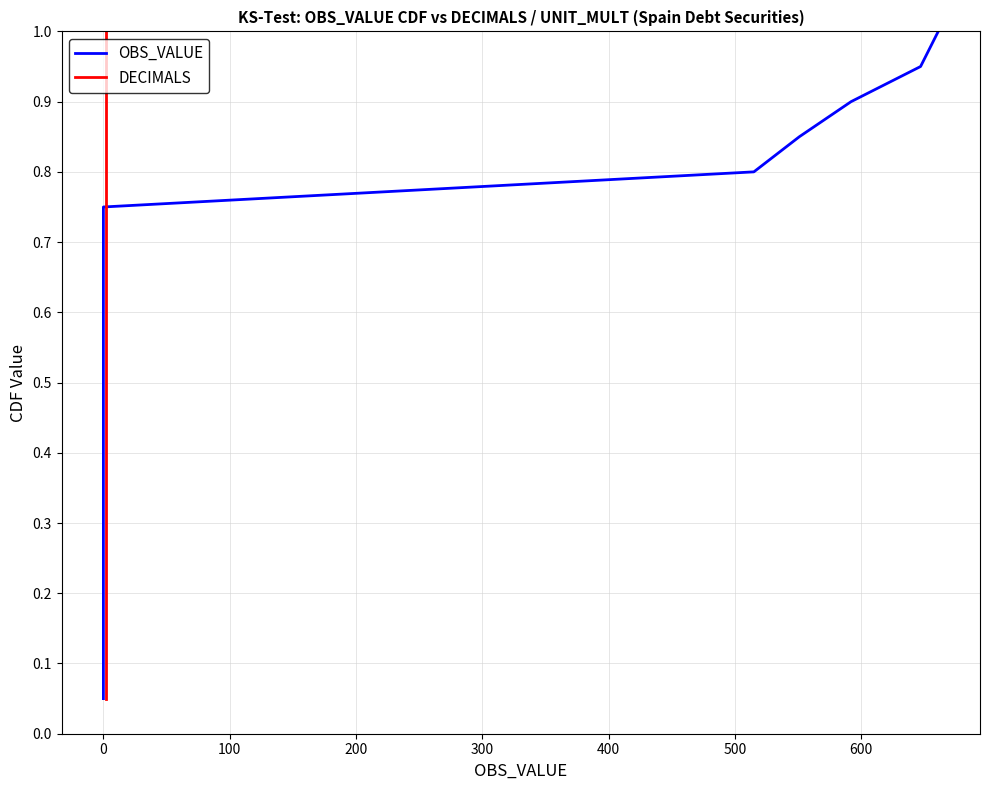

How many categories are shown in the chart?

20